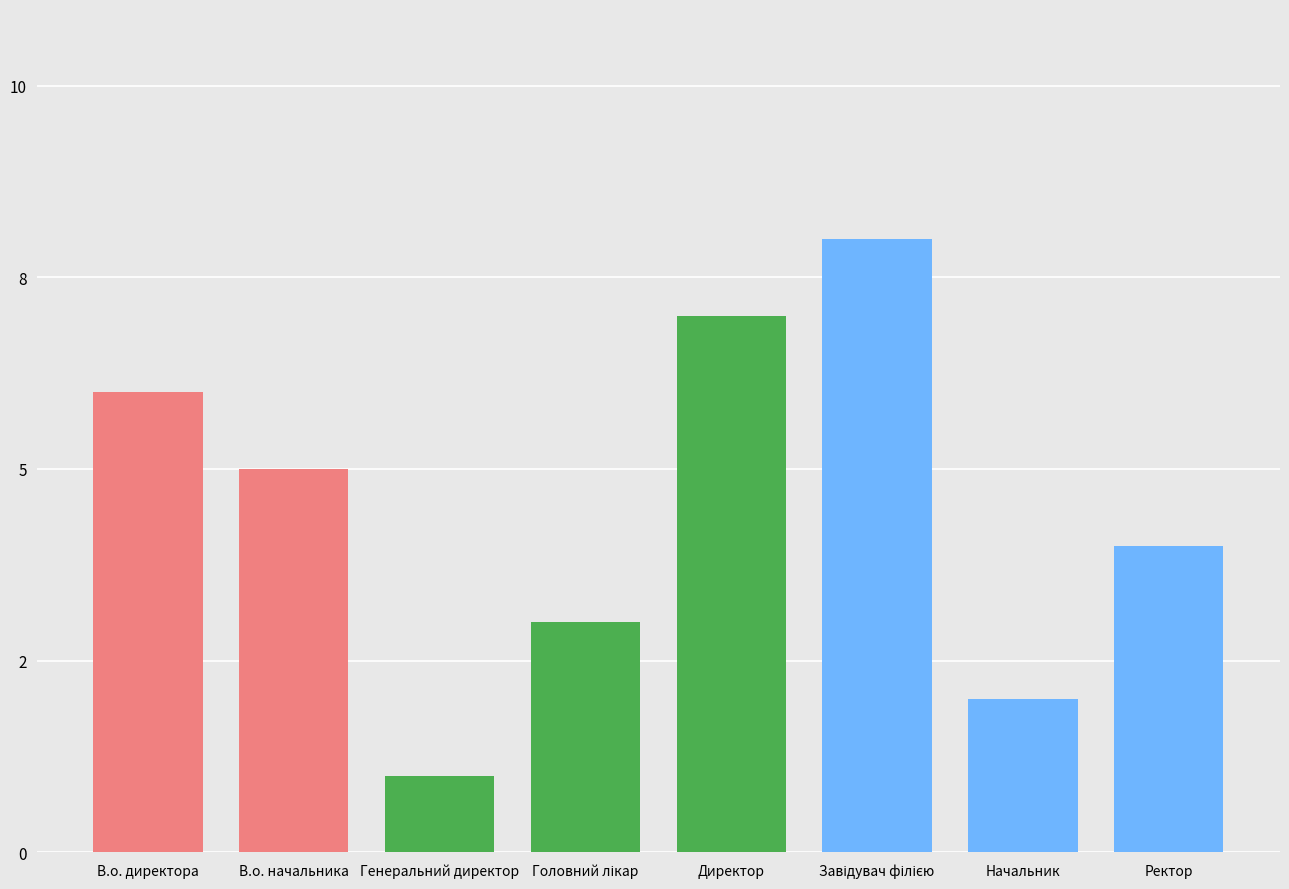

Does the chart contain any negative values?

No